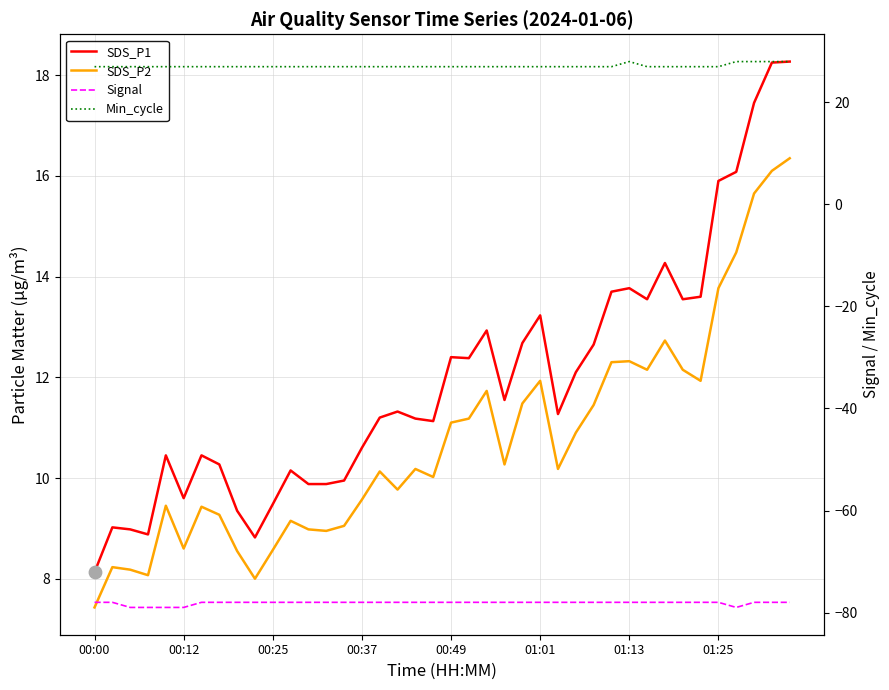

At how many categories does at least one series exceed -41?

40